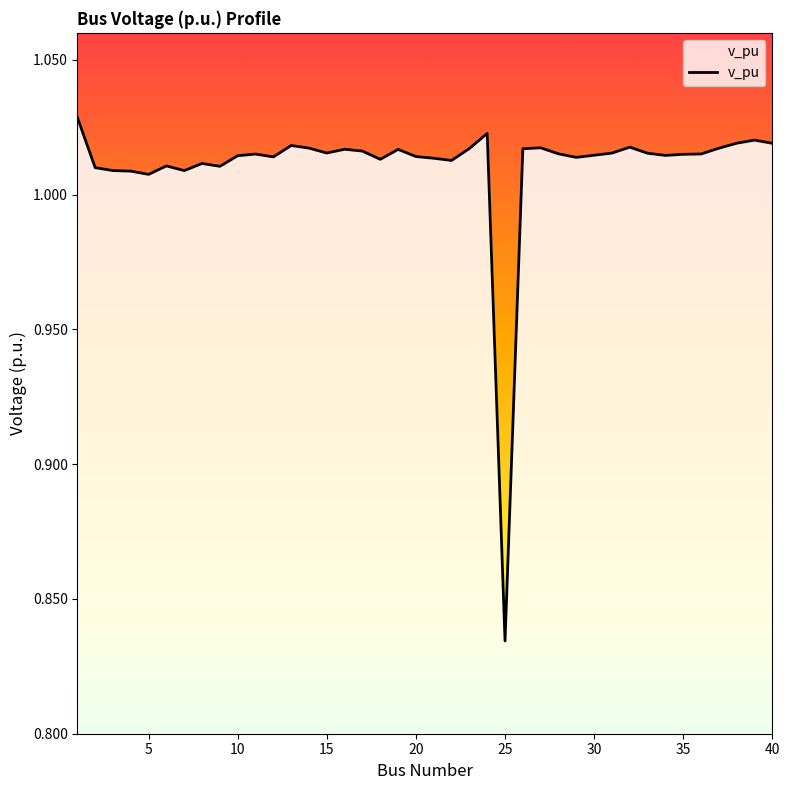

Is this an area chart (filled region under the line)?

Yes